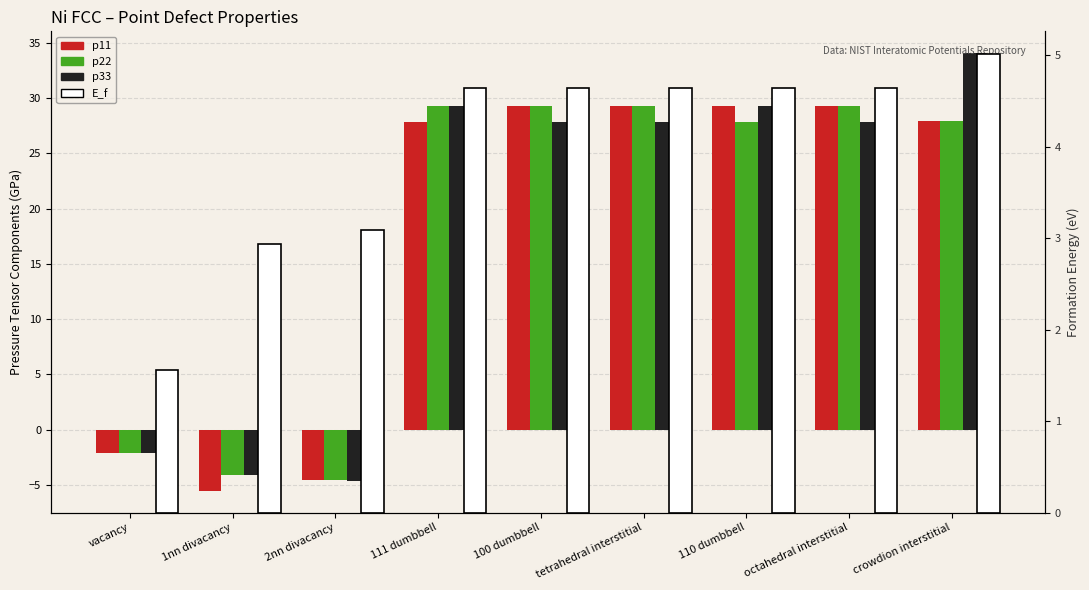

What are all the series names shown in the legend?

p11, p22, p33, E_f